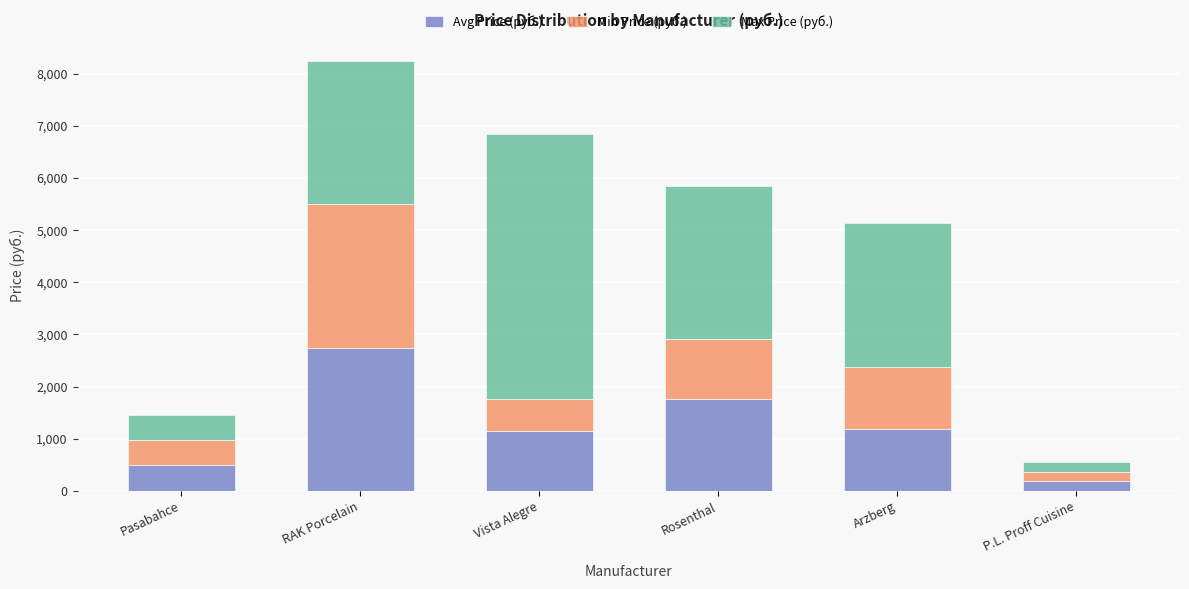

At which label does Avg Price (руб.) reach its peak?

RAK Porcelain